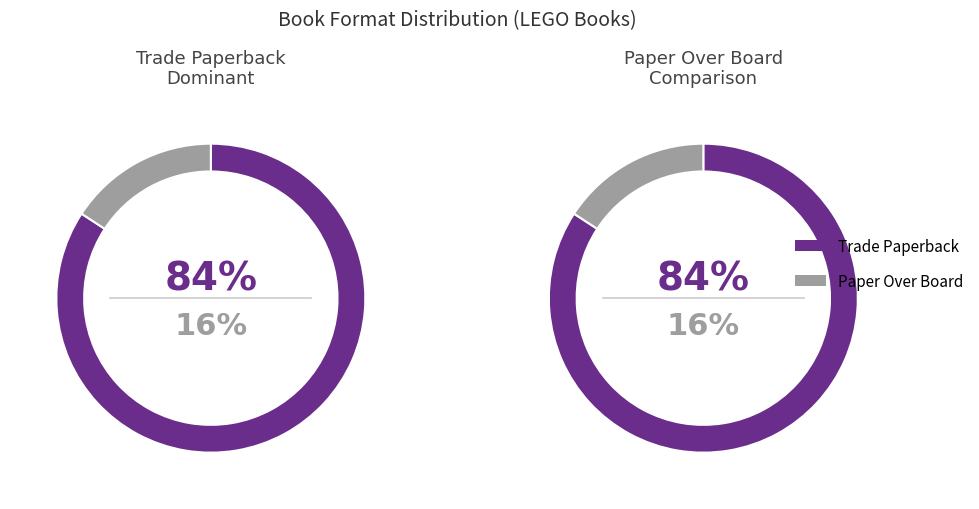

To the nearest percent, what portion does Trade Paperback represent?

84%